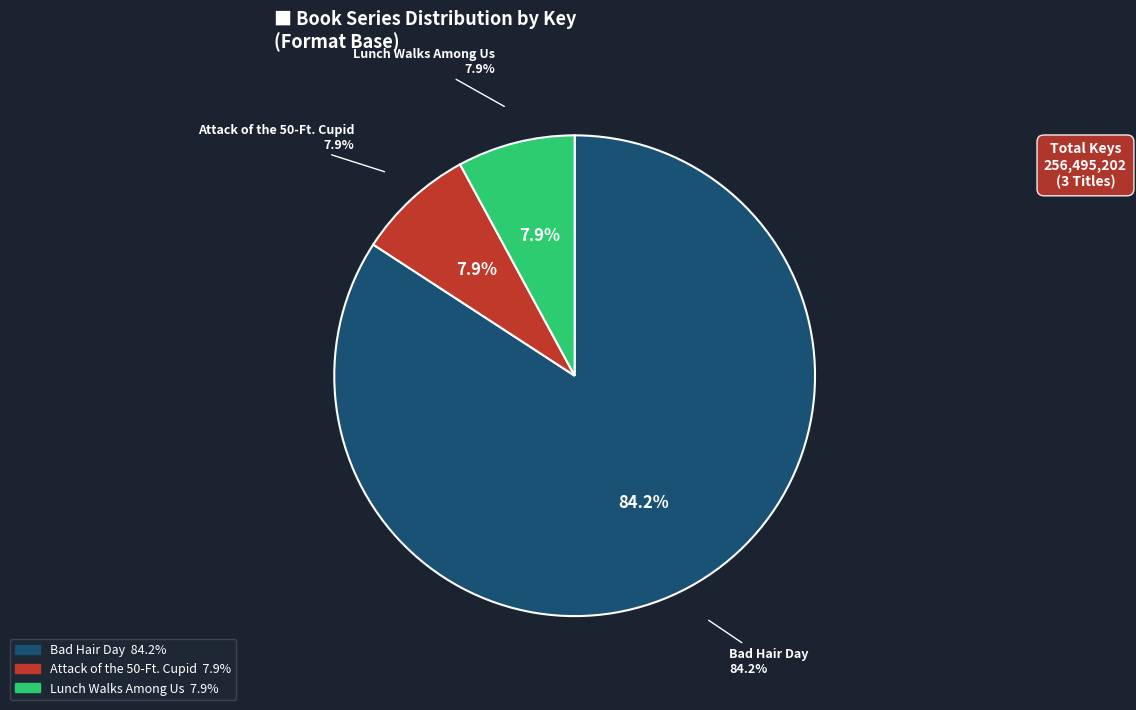

How many slices are in this pie chart?

3